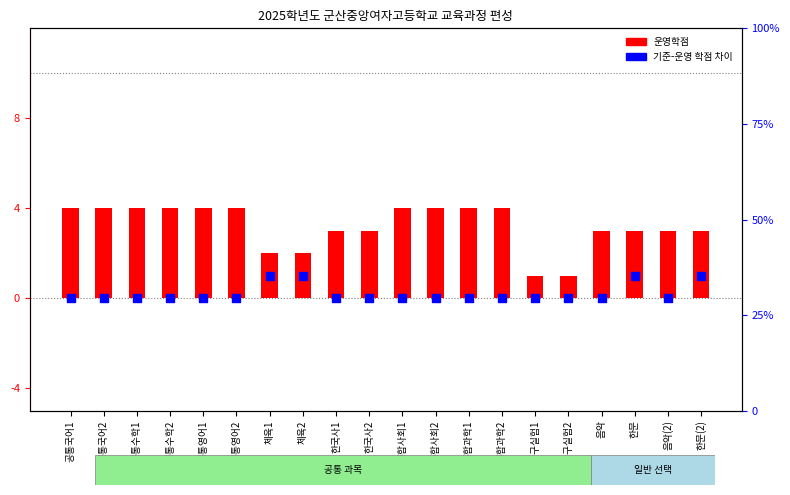

Which series contains the lowest Y value?

기준-운영 학점 차이